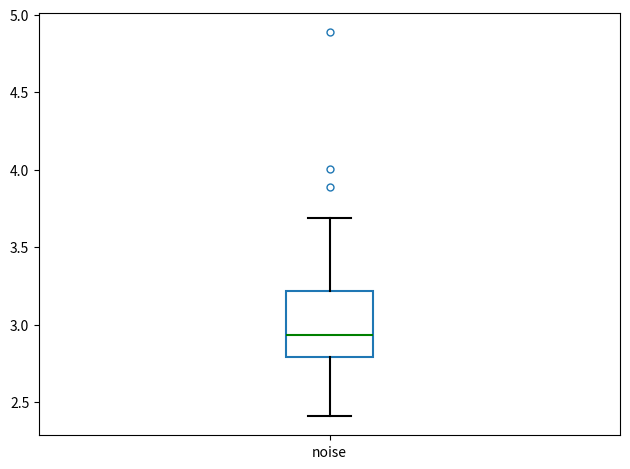

Transcribe this box plot: give where the median line is, the range the box spans, and where the two whiskers end, as read against the y-axis. The values are not printed on the chart, so give them approximately, as read against the axis.

median 2.95, box 2.80 to 3.20, whiskers 2.40 to 3.70